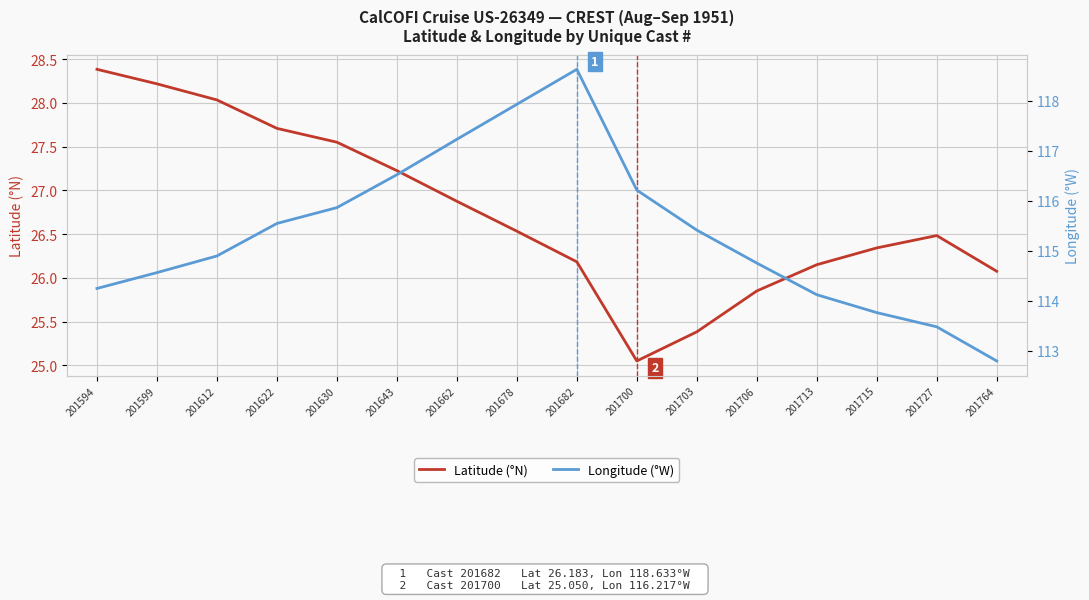

Reading left to right, extract all data points from this chart.

Latitude (°N): 201594=28.4	201599=28.2	201612=28.0	201622=27.7	201630=27.6	201643=27.2	201662=26.9	201678=26.5	201682=26.2	201700=25.1	201703=25.4	201706=25.9	201713=26.1	201715=26.3	201727=26.5	201764=26.1
Longitude (°W): 201594=114.2	201599=114.6	201612=114.9	201622=115.5	201630=115.9	201643=116.5	201662=117.2	201678=117.9	201682=118.6	201700=116.2	201703=115.4	201706=114.8	201713=114.1	201715=113.8	201727=113.5	201764=112.8